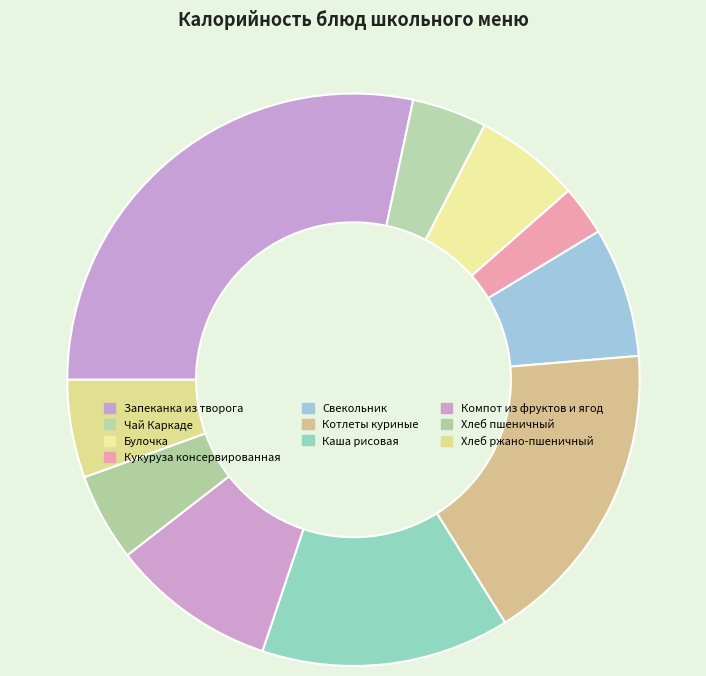

Is Чай Каркаде the majority of the pie?

No